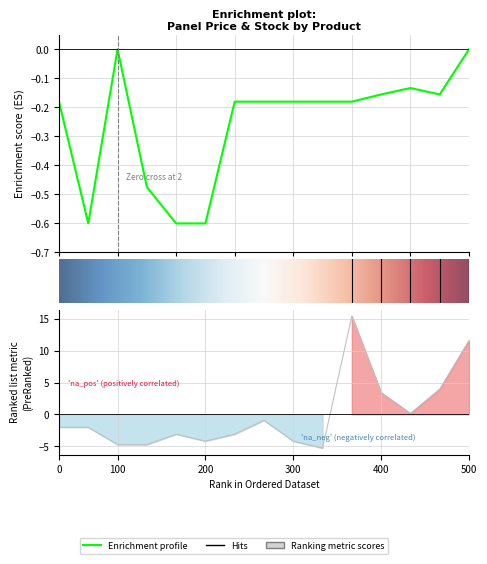

In Ціна, how many points are lower than both neighbors (excluding endpoints)?

2